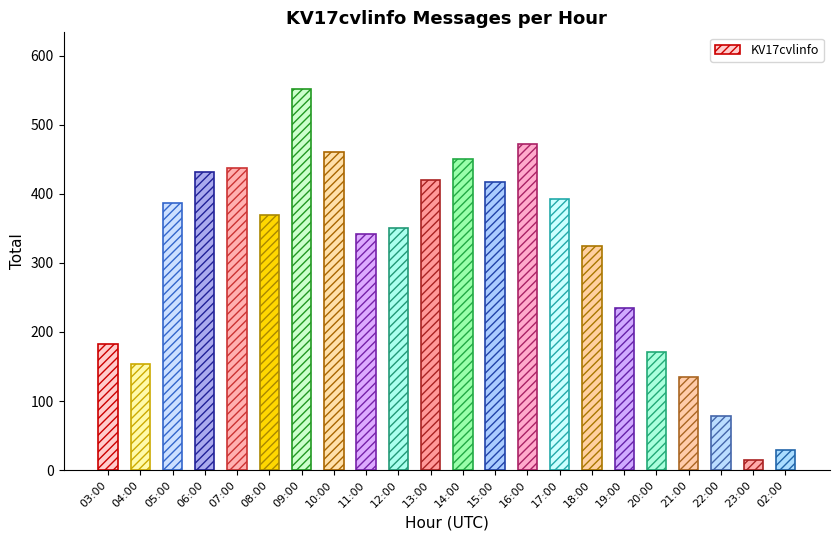

The chart shows a value of 369 at 08:00. True or false?

True